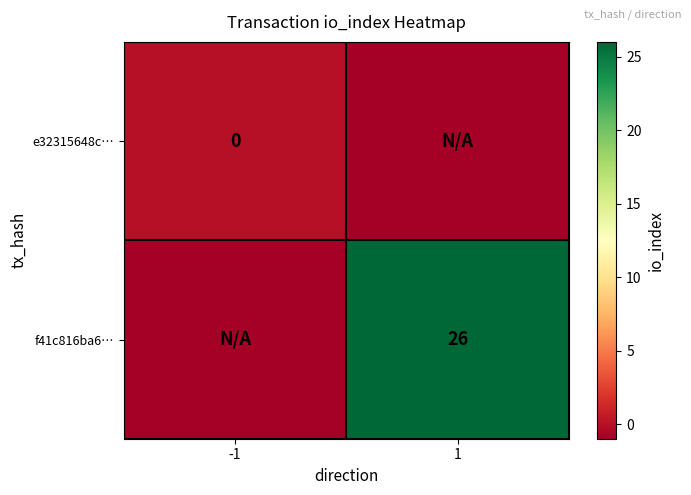

At which category is the sum across all series the highest?

1